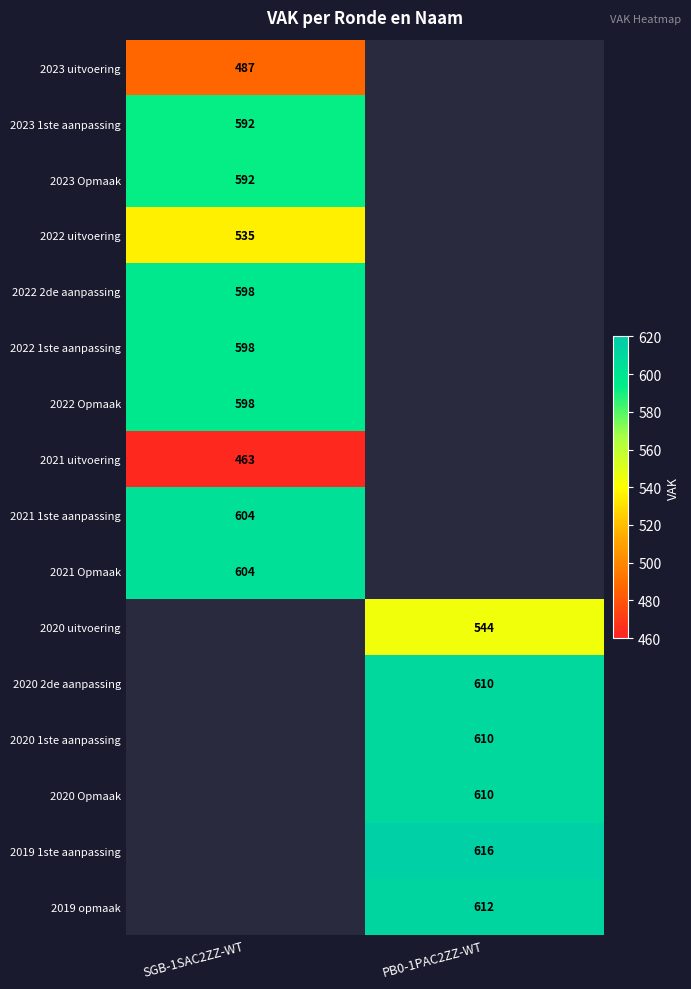

The 2021 uitvoering series shows 463 at SGB-1SAC2ZZ-WT. True or false?

True